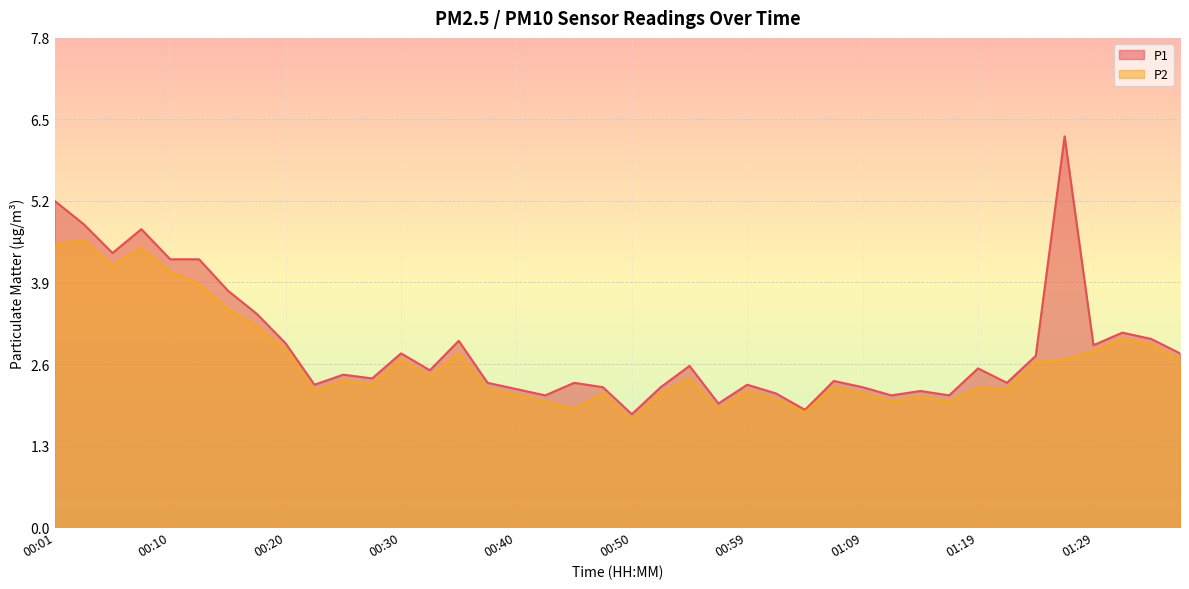

What position from the left is 00:03?

2